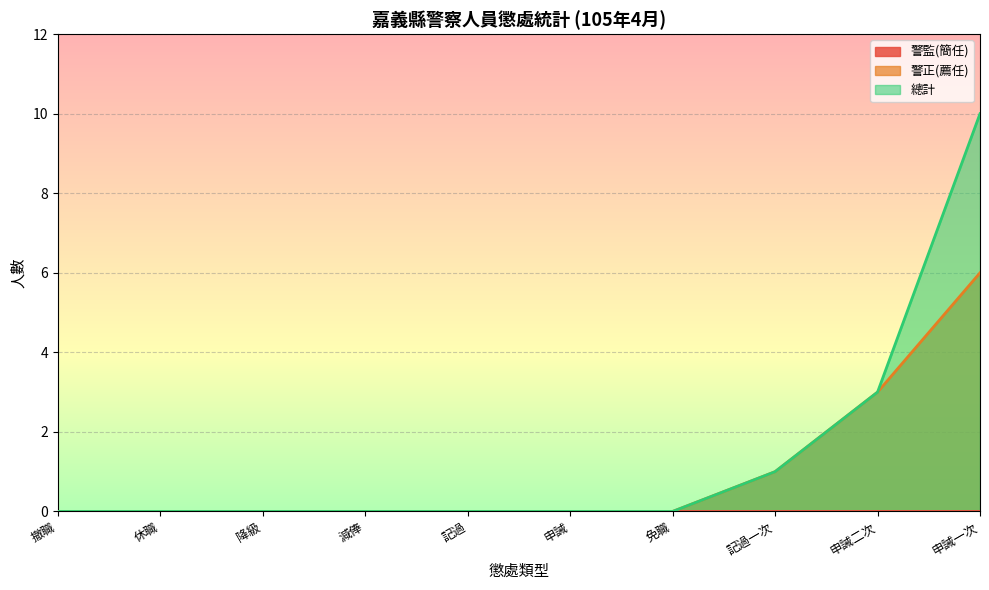

True or false: 警正(薦任) and 總計 cross at least once.

False